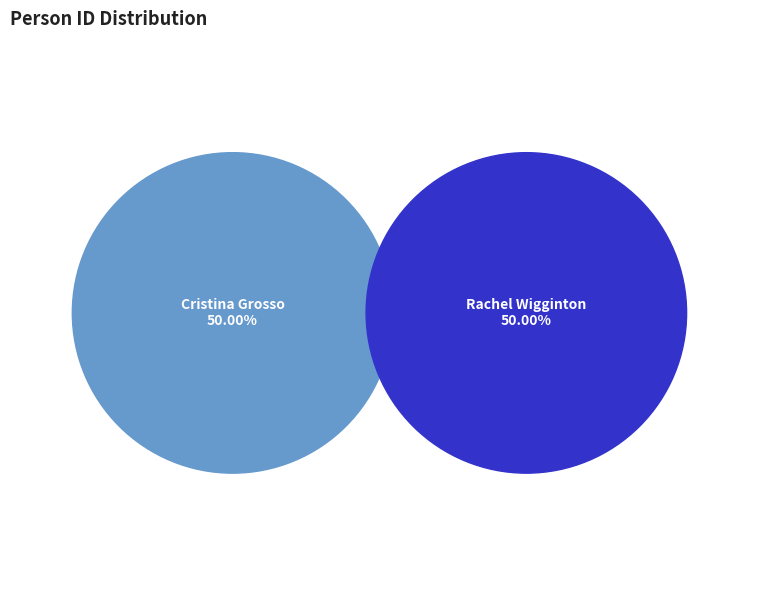

True or false: Rachel Wigginton accounts for 50% of the total.

True